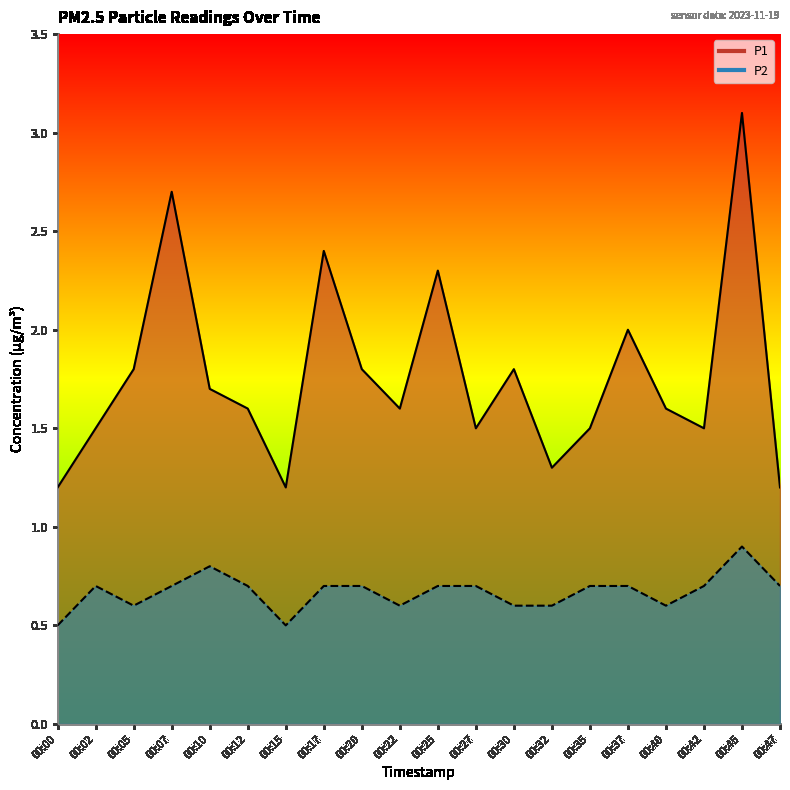

Between 00:17 and 00:25, which series saw the biggest shift?

P1